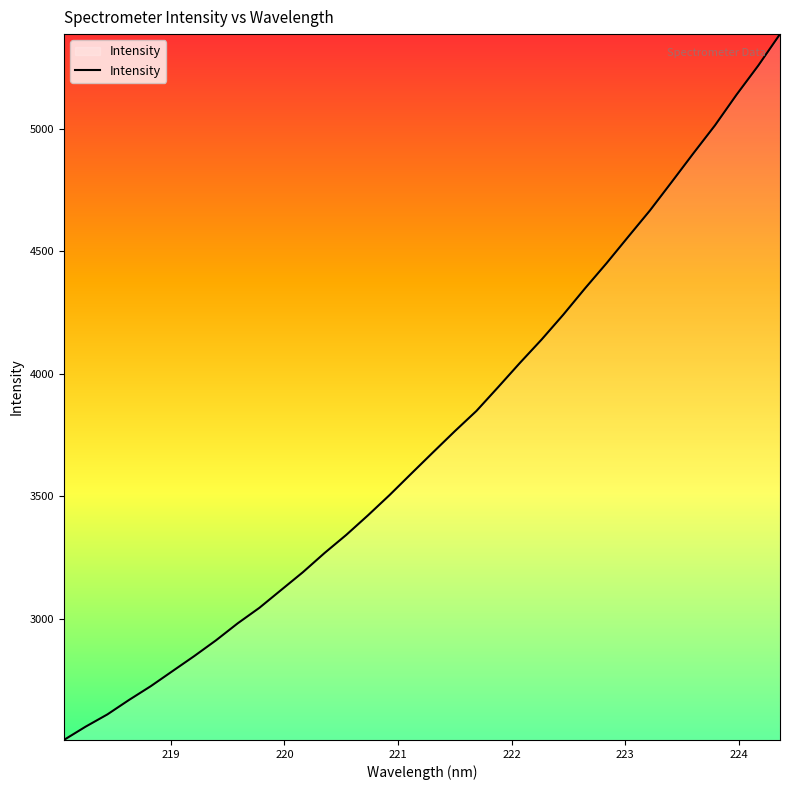

What is the difference between the maximum and second lowest values?

2823.7